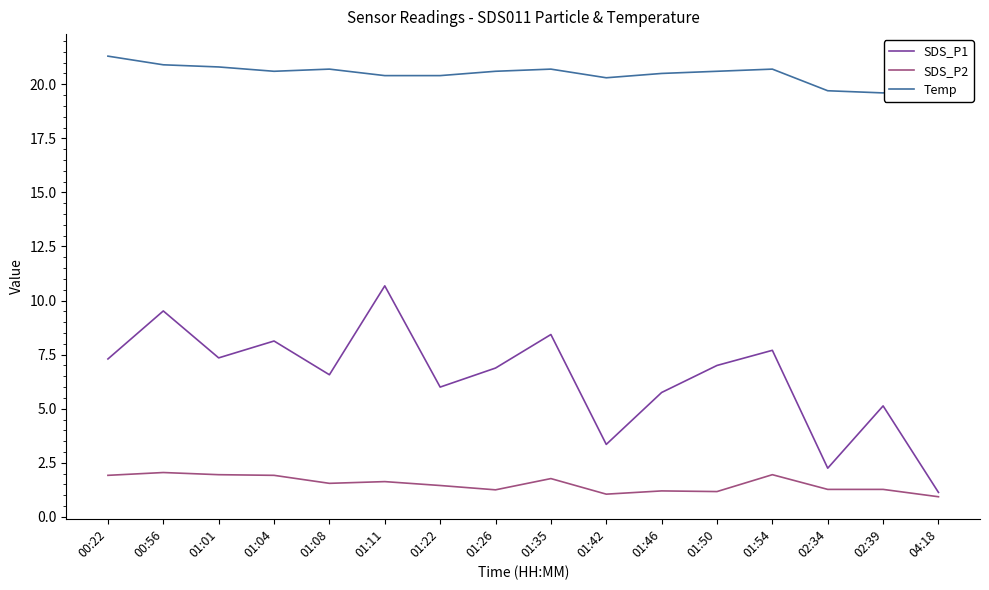

True or false: Temp and SDS_P2 cross at least once.

False